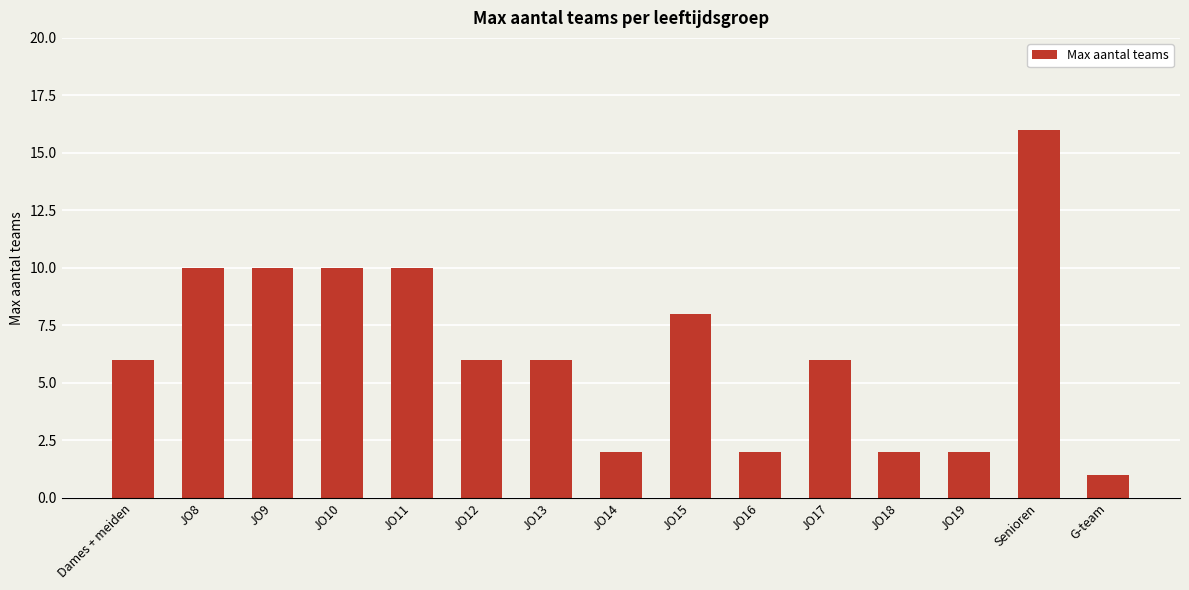

Approximately how many times larger is the value at JO19 compared to JO16?

1.0